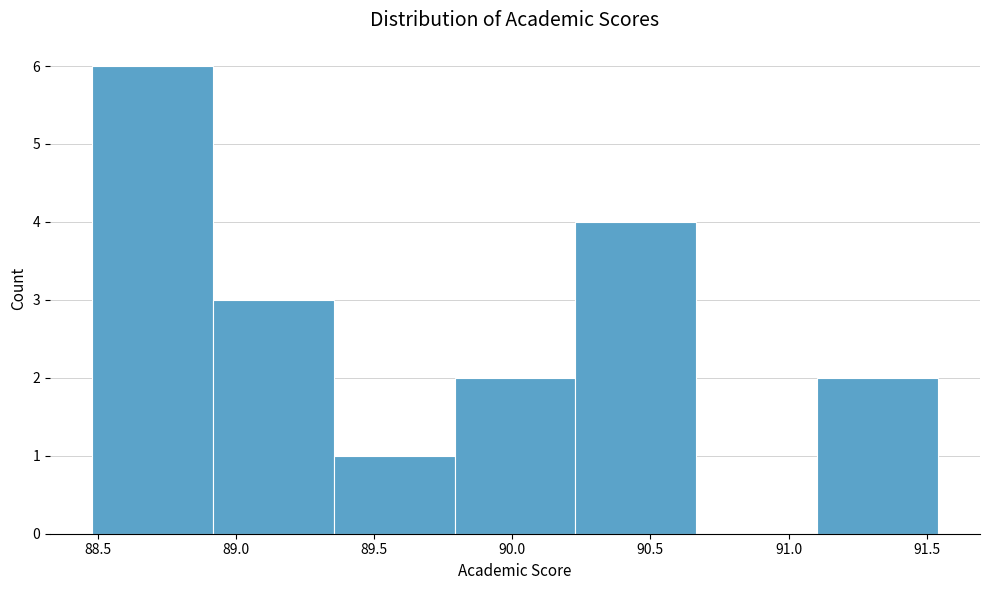

What is the height of the bar covering 89.35 to 89.80 on the x-axis? Neither the bar edges nor the heights are printed on the chart, so give them approximately, as read against the axes.

1